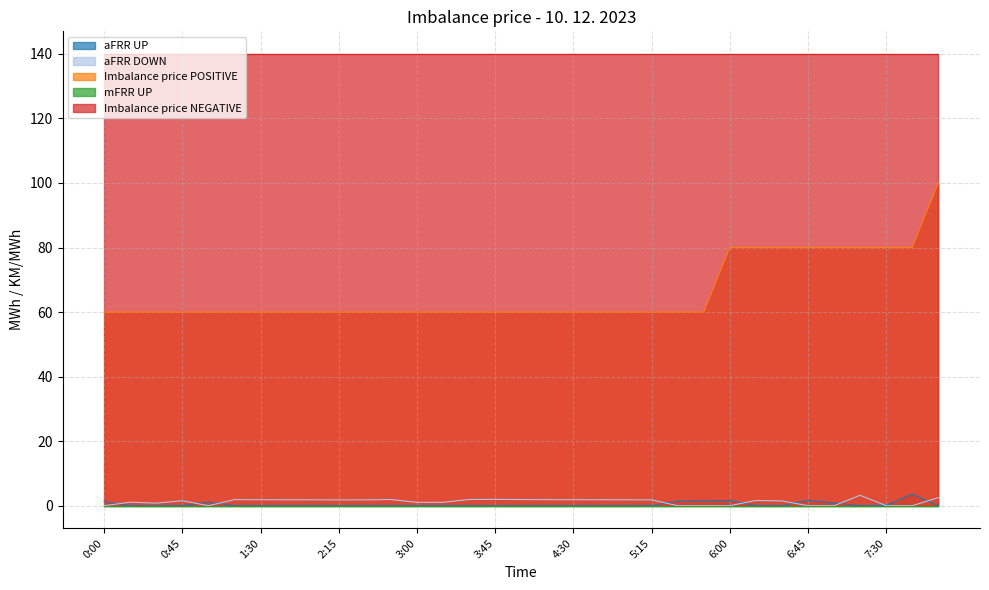

At which category is the sum across all series the highest?

8:00